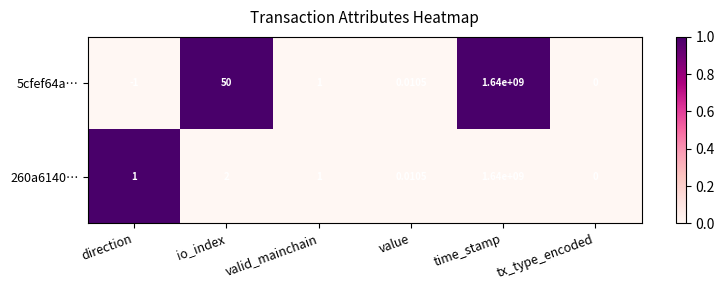

At which label does 5cfef64a… reach its minimum?

direction